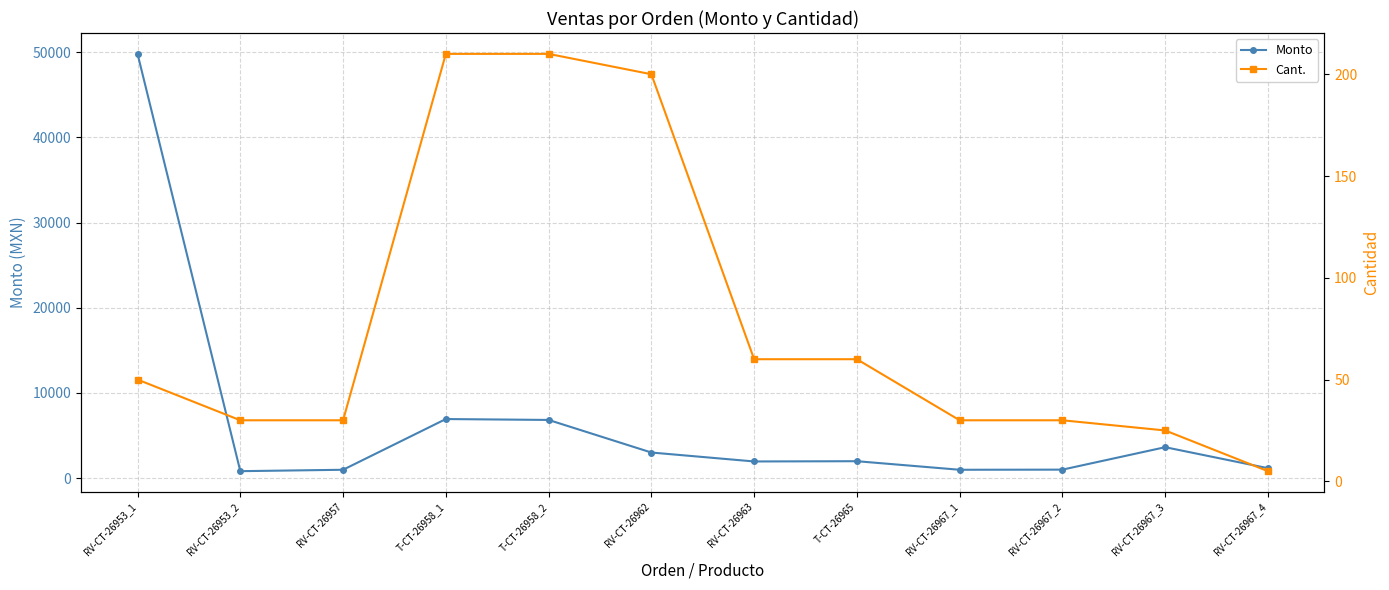

What is the spread (max minus min) of values at RV-CT-26962?

2800